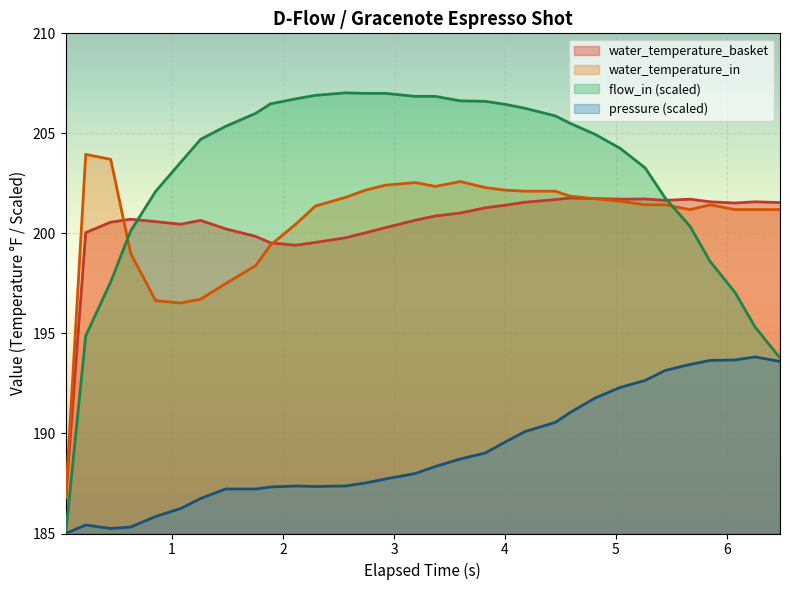

Which series has the largest total across all categories?

flow_in (scaled)